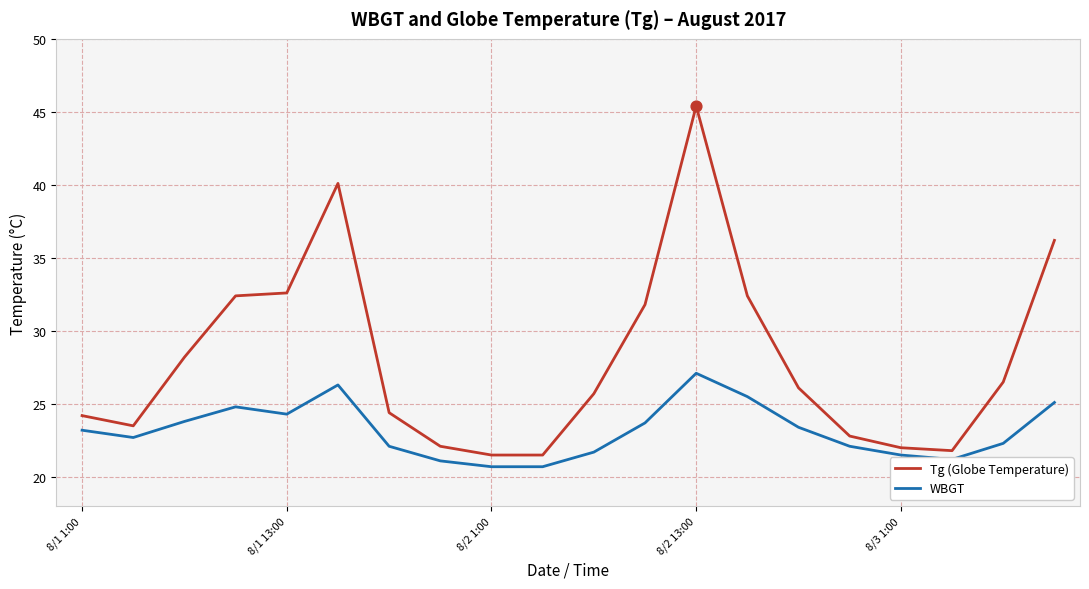

What are all the series names shown in the legend?

Tg (Globe Temperature), WBGT